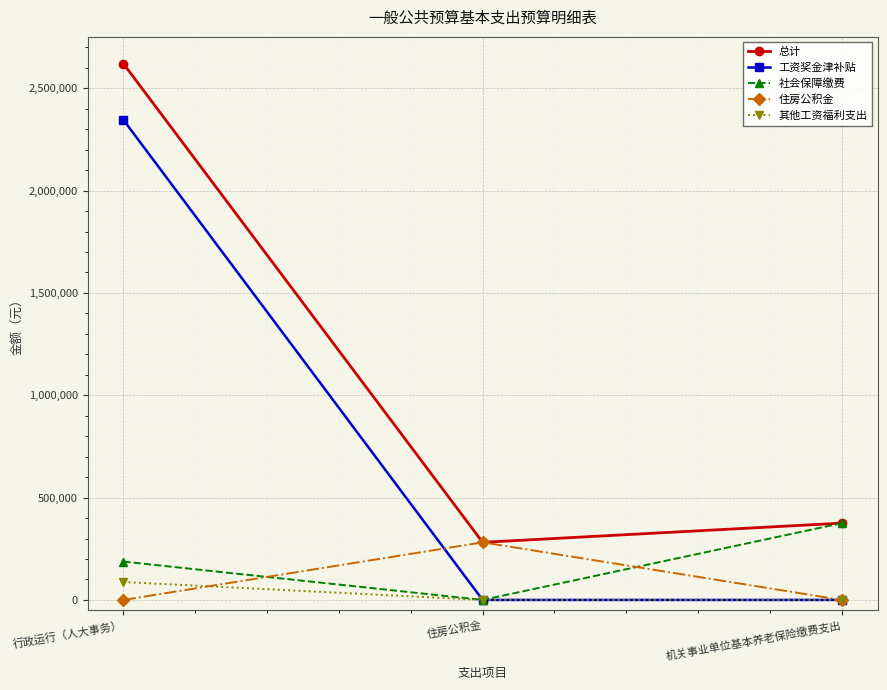

Which series has the widest spread of values?

工资奖金津补贴